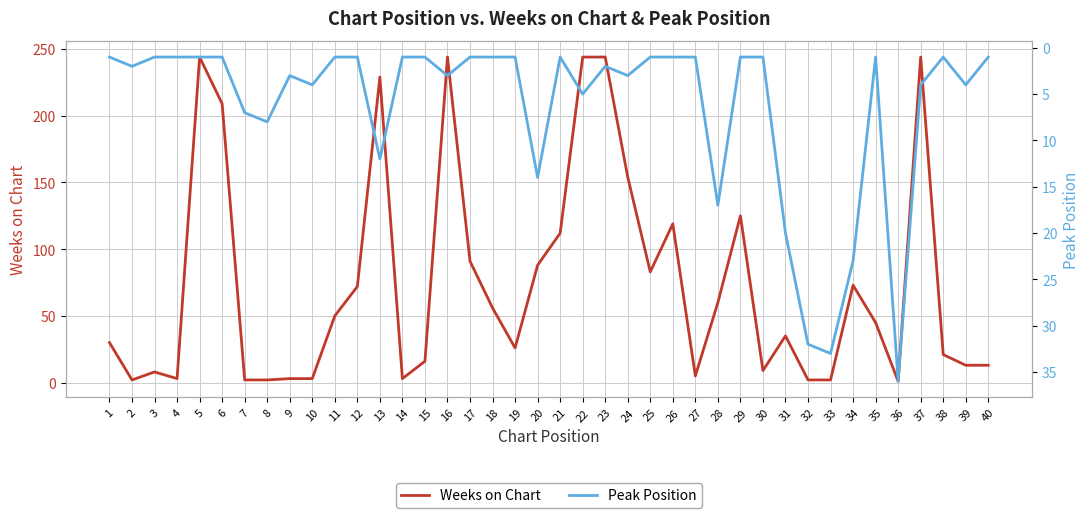

Which series has the largest total across all categories?

Weeks on Chart